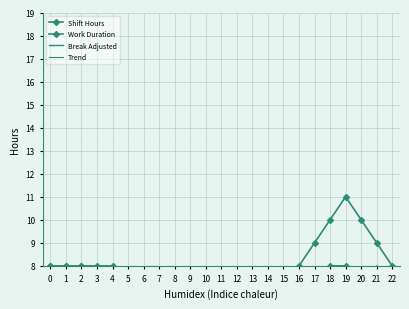

Is this an area chart (filled region under the line)?

No